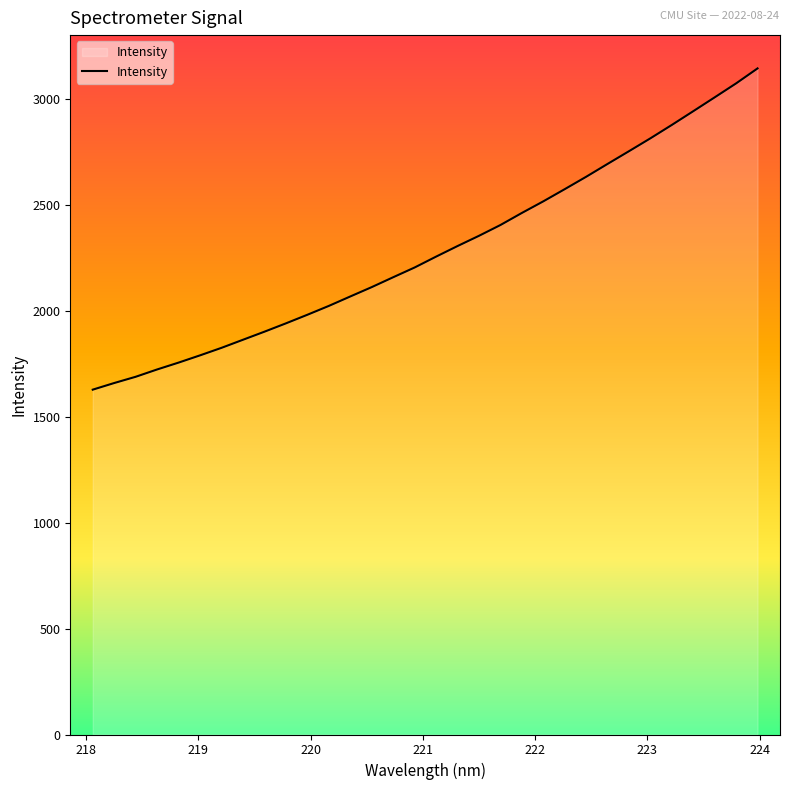

What is the maximum value shown in the chart?

3144.1